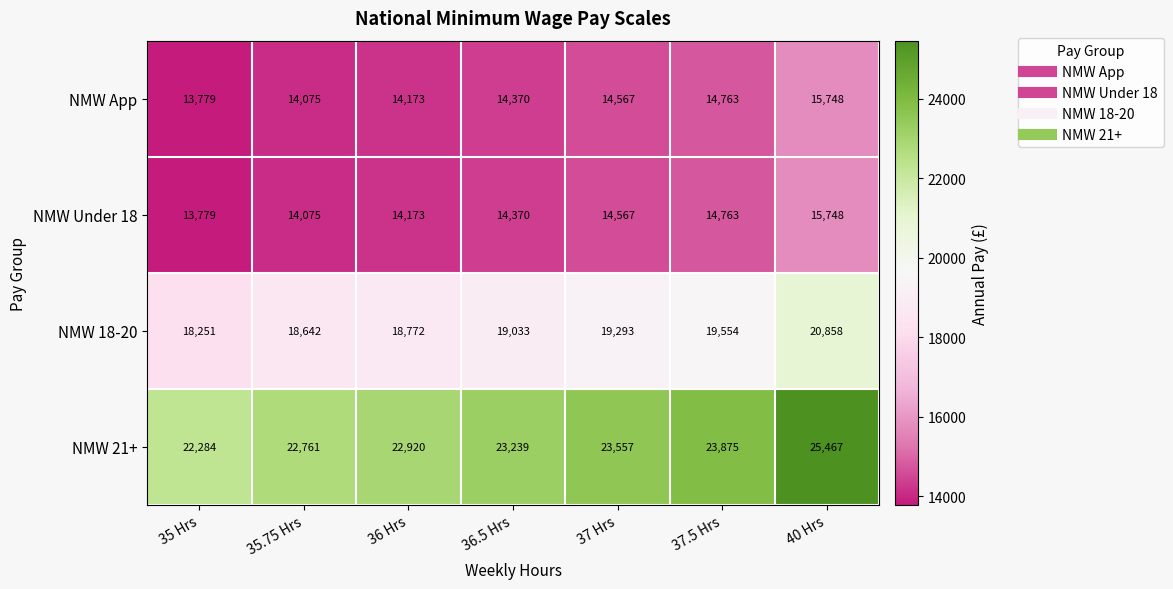

Where is NMW 18-20 nearest to the value 19554?

37.5 Hrs